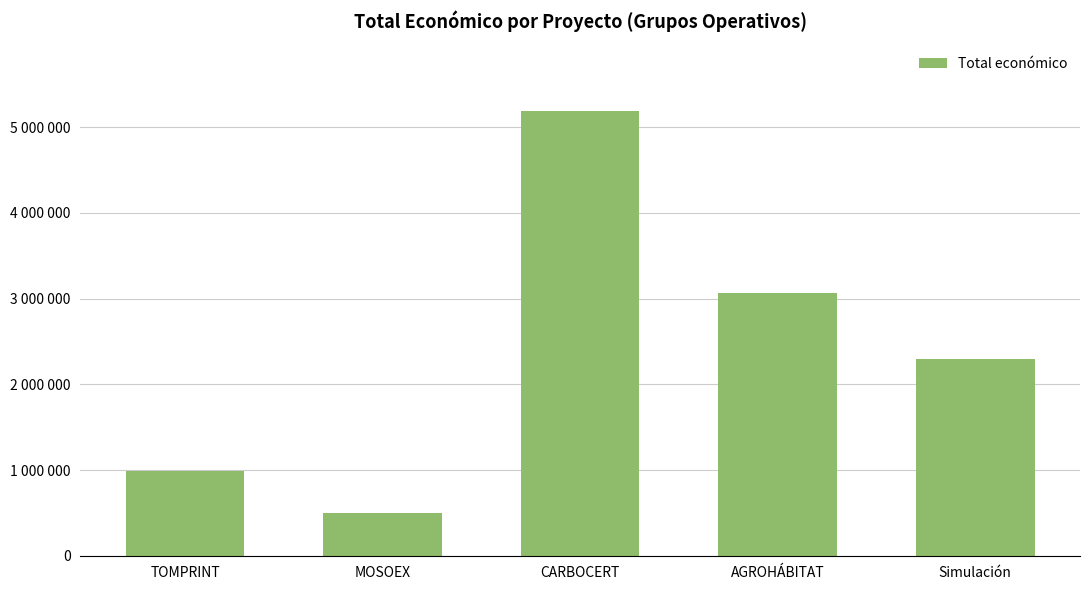

At which label does the data first exceed 2296067?

CARBOCERT